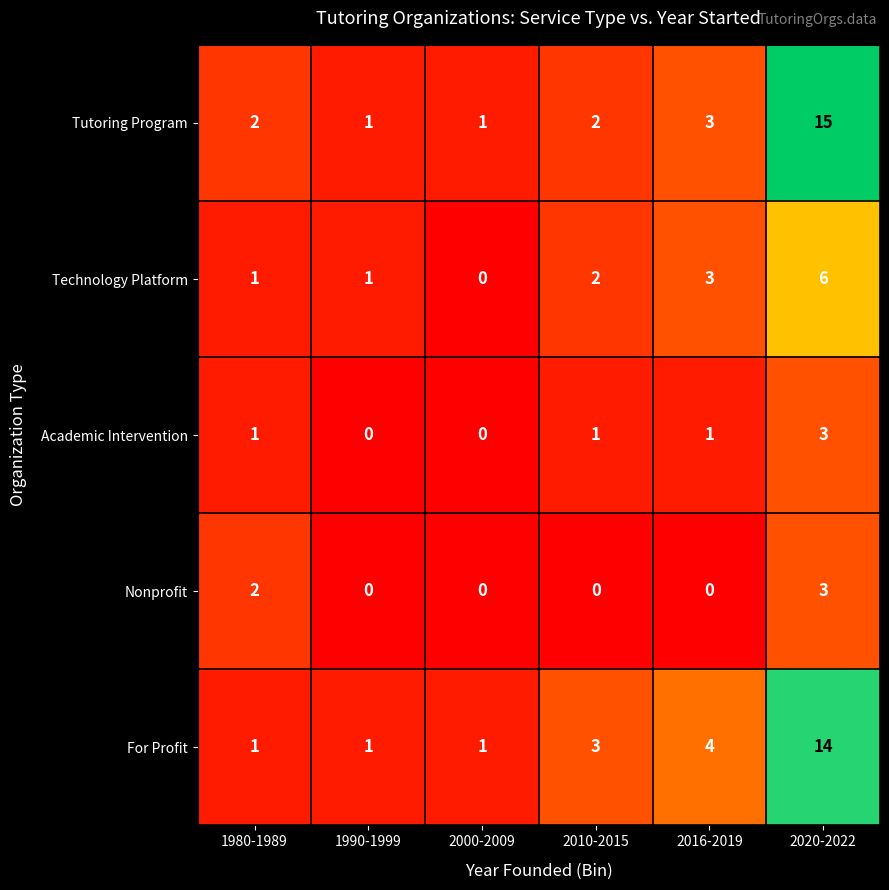

At which category is the sum across all series the highest?

2020-2022